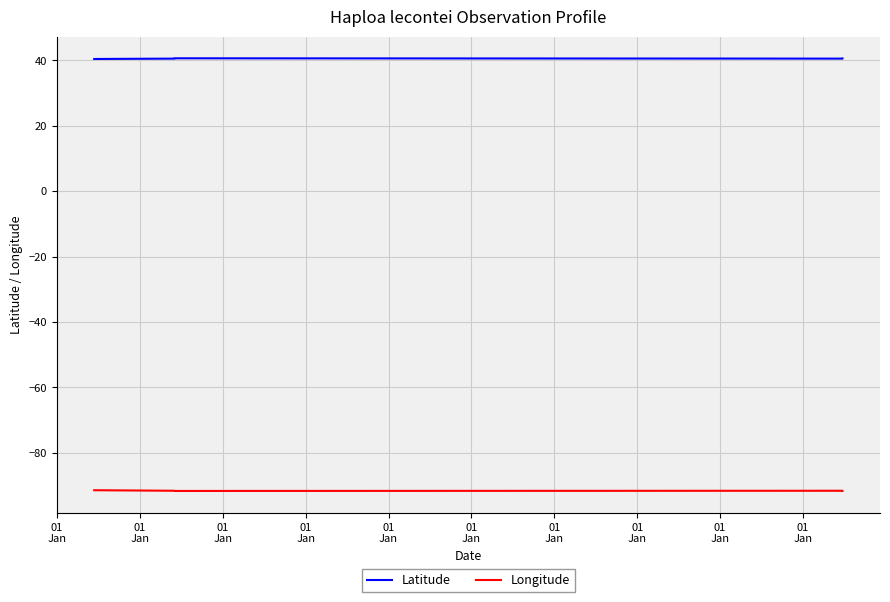

The value of Latitude at 01
Jan is 20.6. True or false?

False